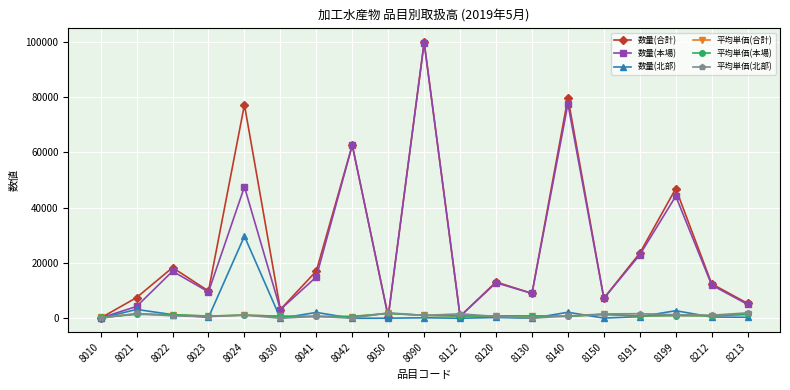

True or false: 数量(北部) has a value of 0 at 8130.

True